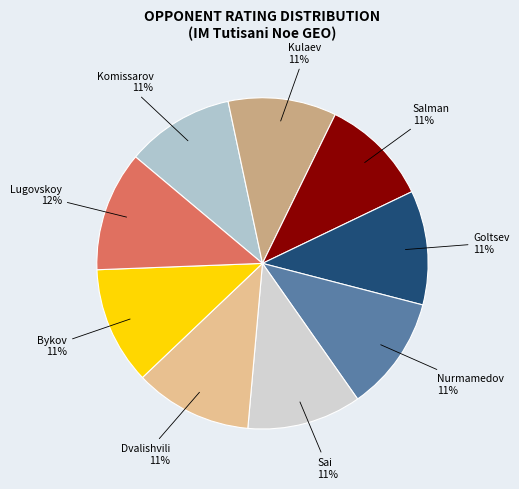

Rank the categories by value from lowest to highest.

Komissarov Alexey, Kulaev Maxim, Salman Pavel, Sai Agni Jeevitesh J, Goltsev Dmitry, Nurmamedov Azat, Bykov Oleg, Dvalishvili Pavel S., Lugovskoy Maxim